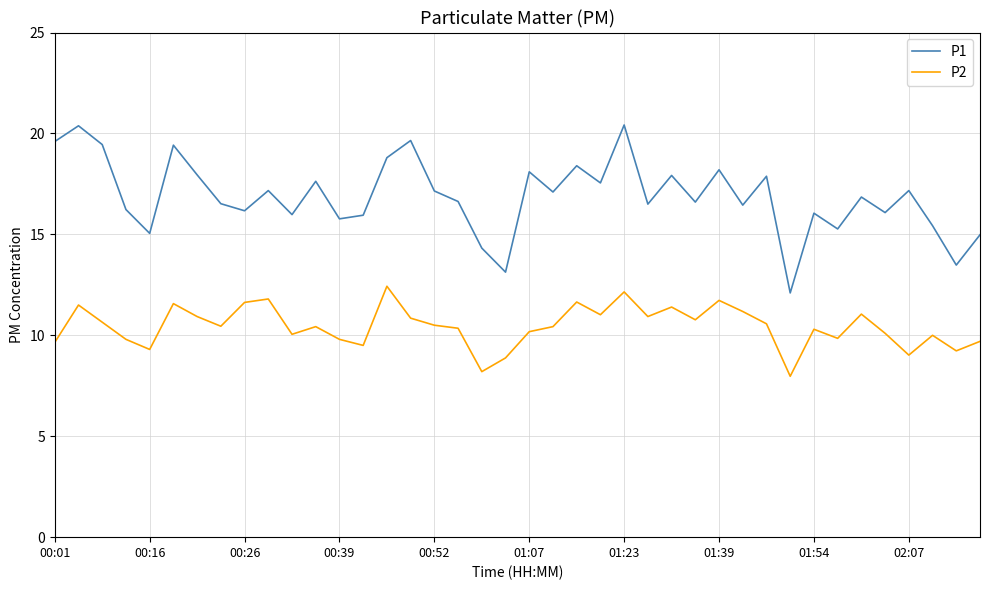

How many distinct data groups are displayed?

2